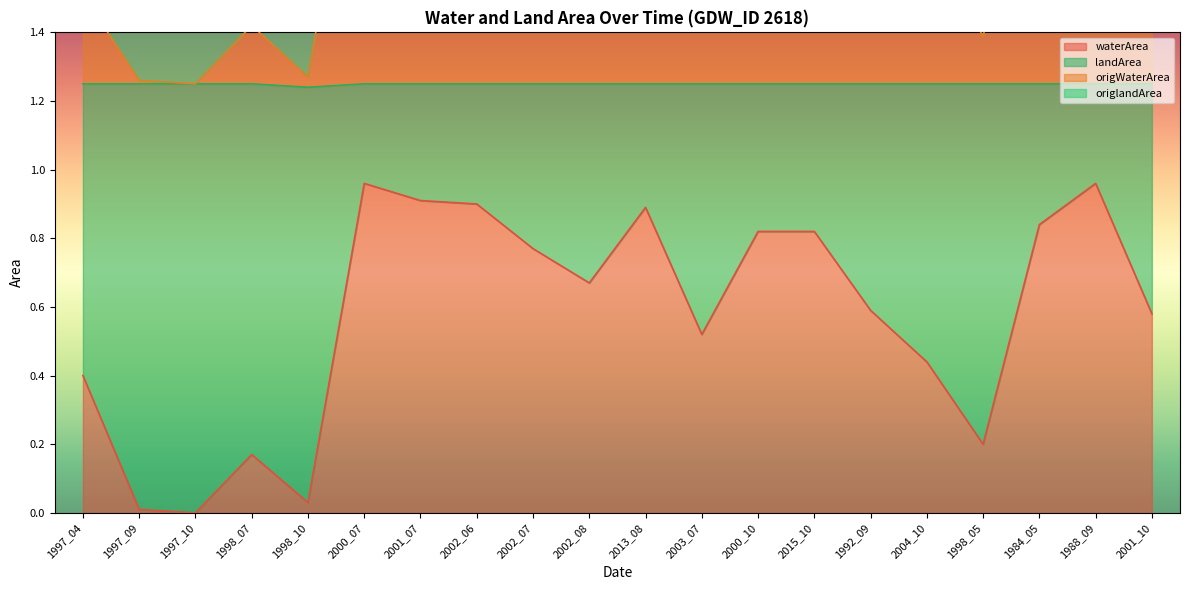

What is the spread (max minus min) of values at 1997_09?

1.2